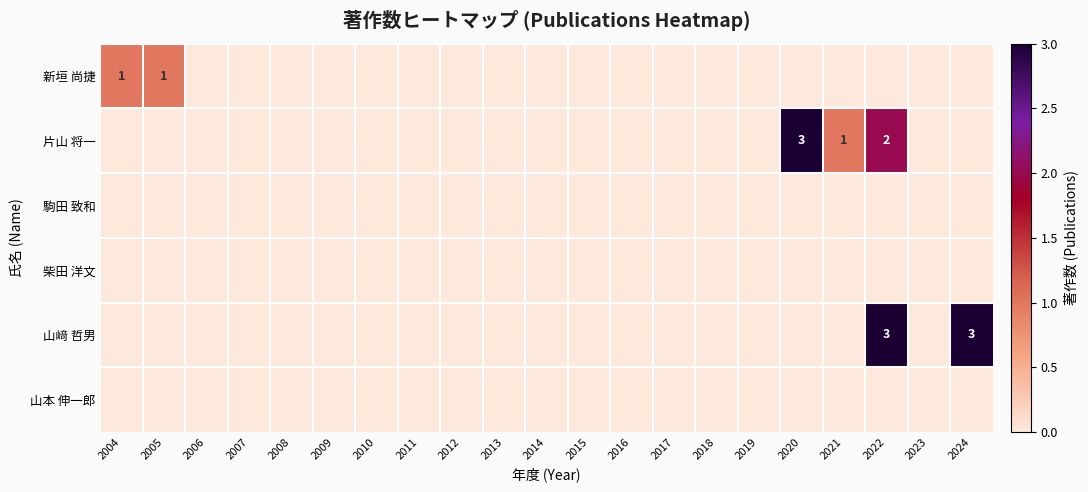

What is the total value across all series at 2024?

3